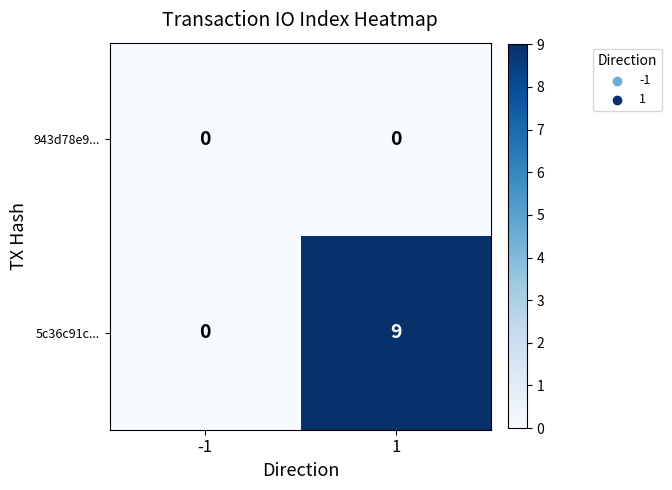

Rank the series by their average value, from highest to lowest.

5c36c91c..., 943d78e9...